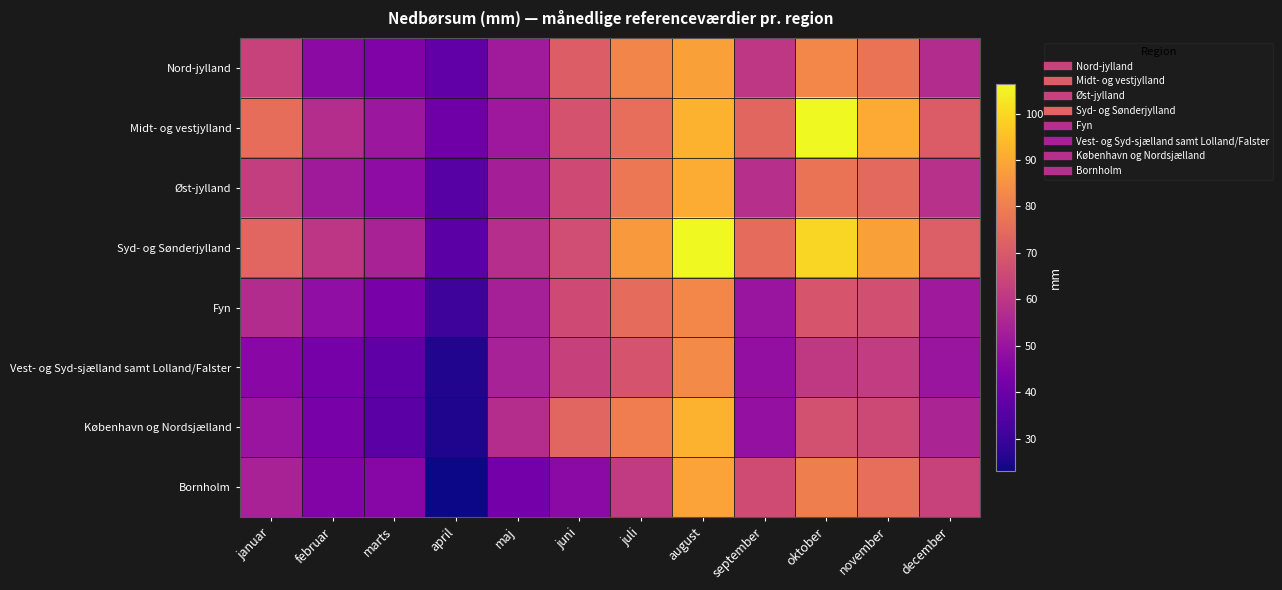

Which series has the largest total across all categories?

Syd- og Sønderjylland